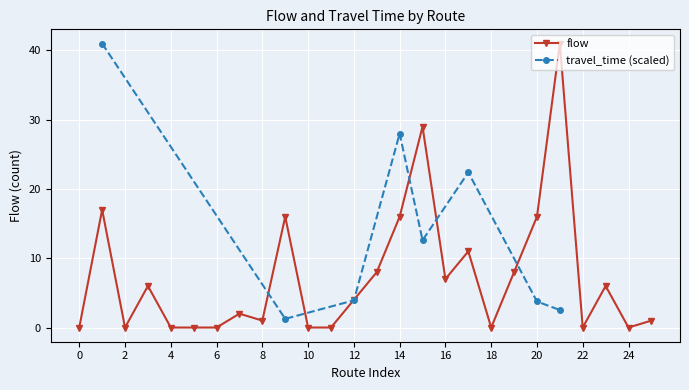

What is the maximum value for flow?

41